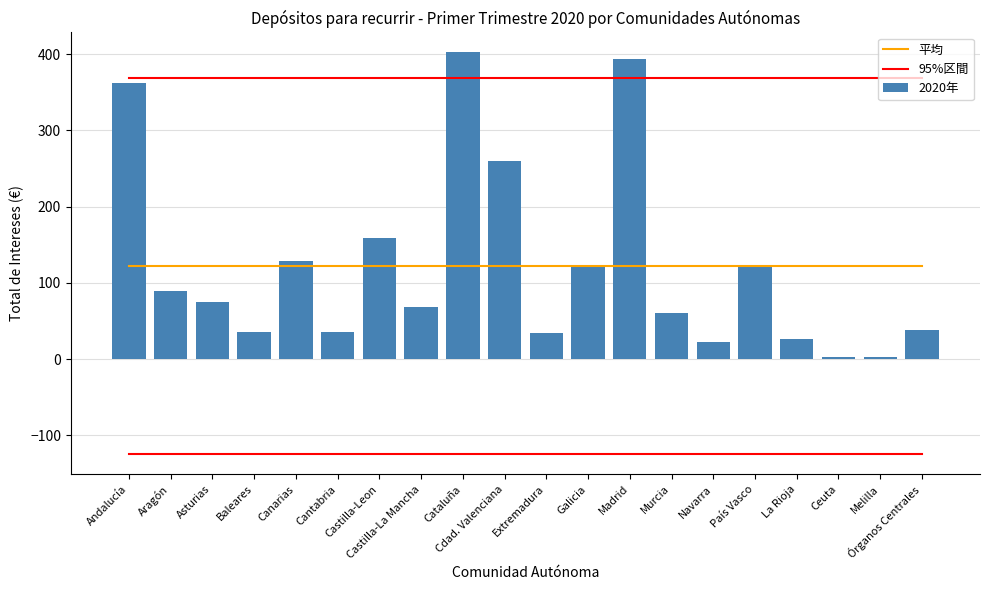

Which series has the largest total across all categories?

95%区間